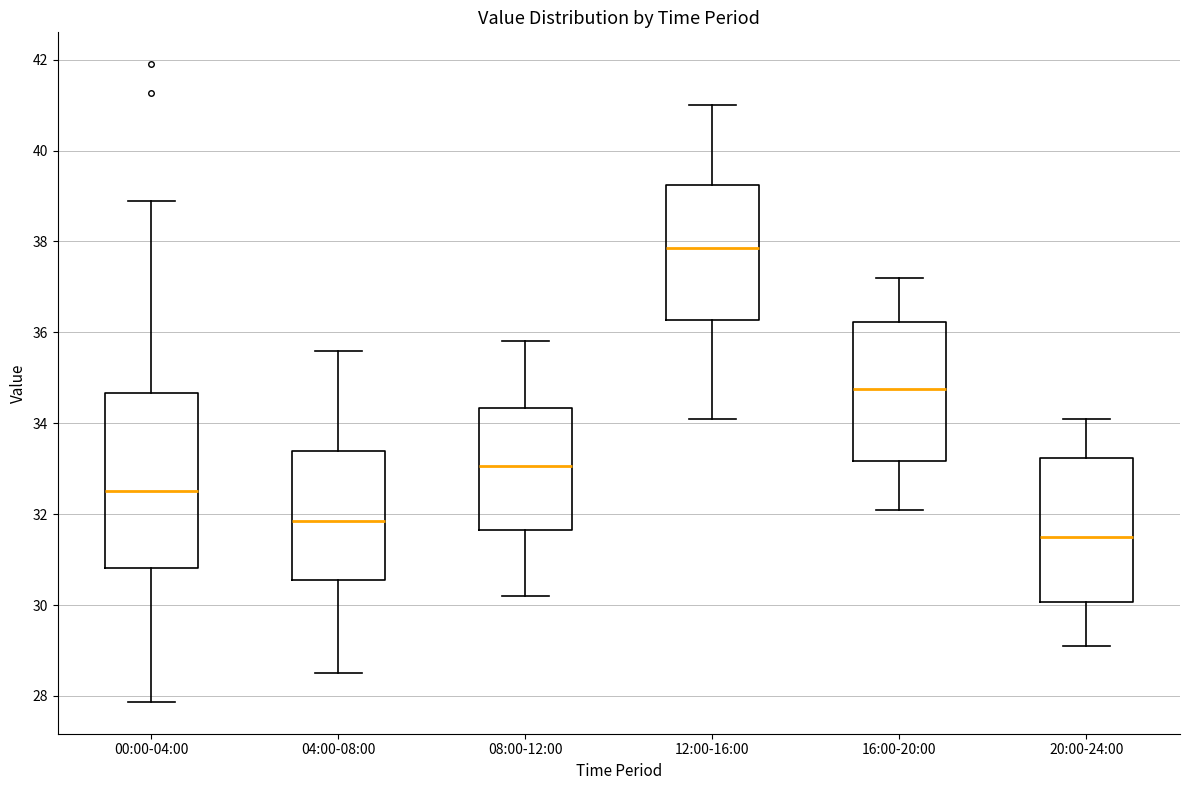

Which box has the lowest median line?

20:00-24:00